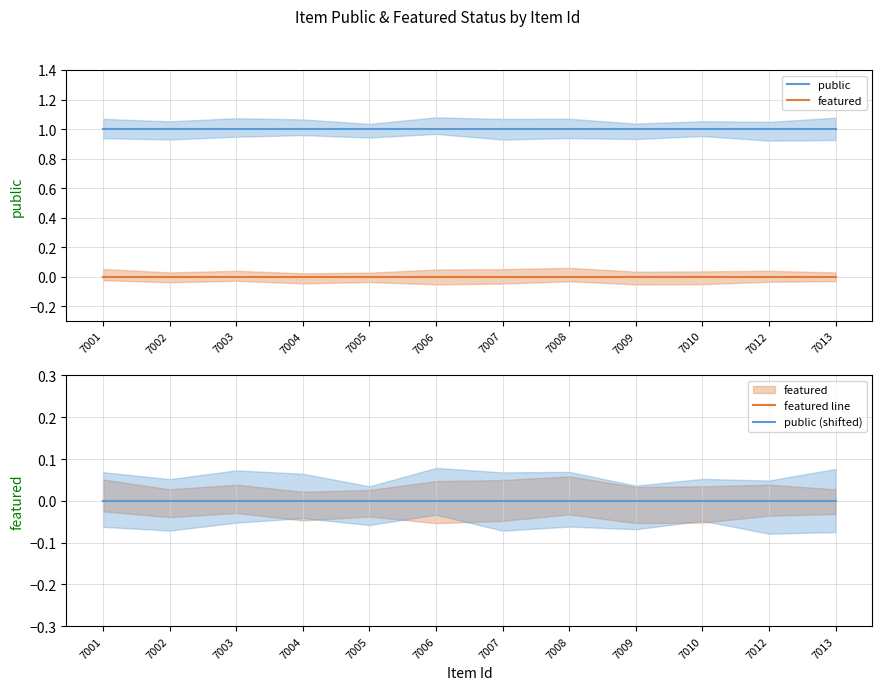

How many categories are shown in the chart?

12